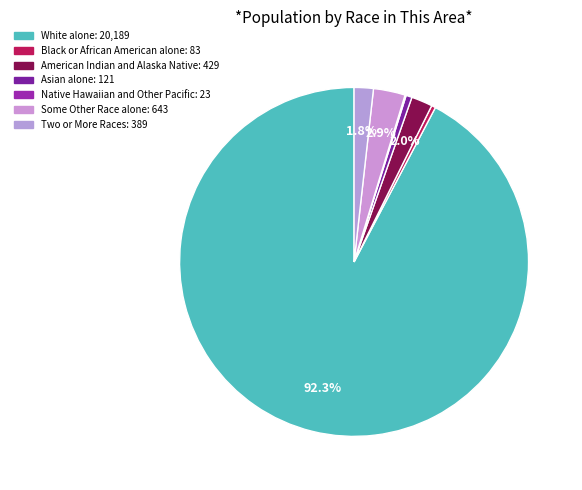

Count the number of slices in the pie.

7